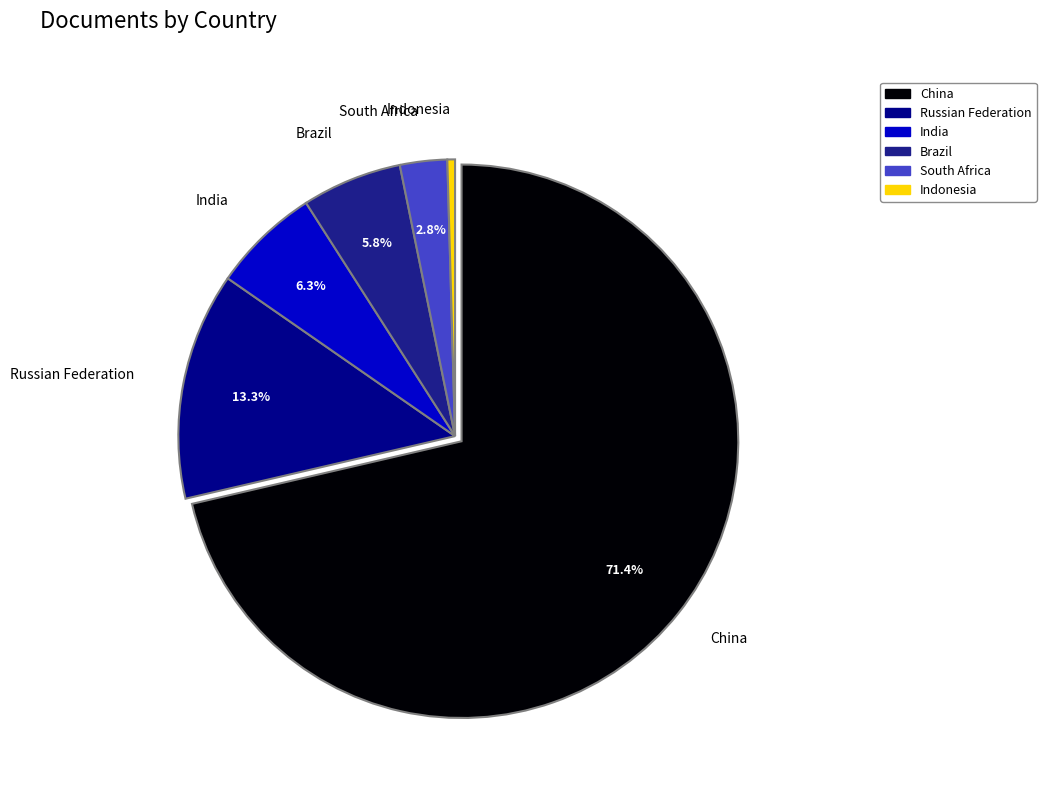

To the nearest percent, what is the average slice percentage?

17%